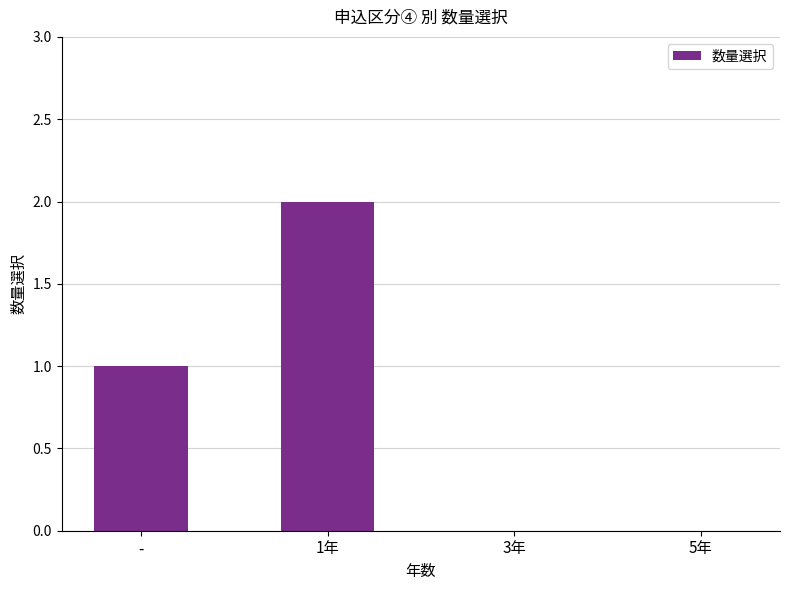

Is it true that the value at 5年 is 0?

True